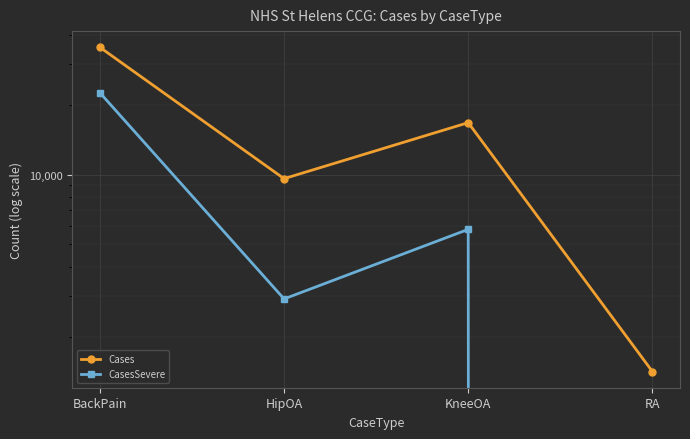

At how many categories does at least one series exceed 9938?

2